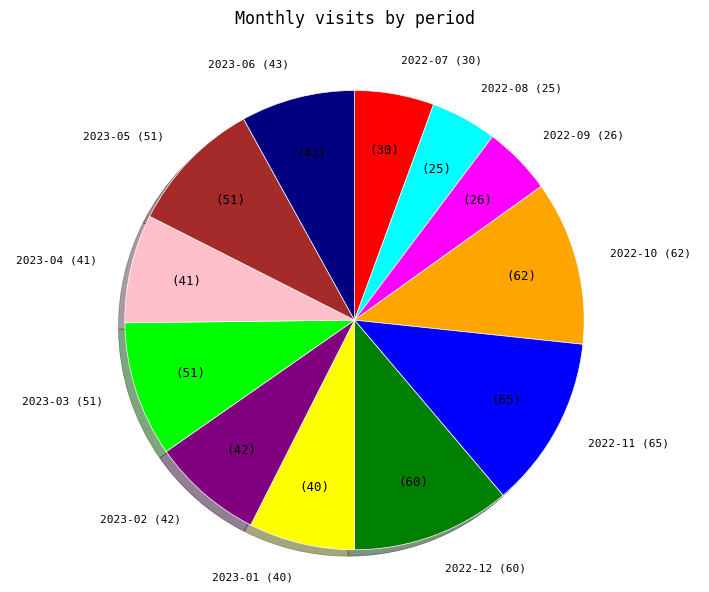

Does any single category account for the majority?

No